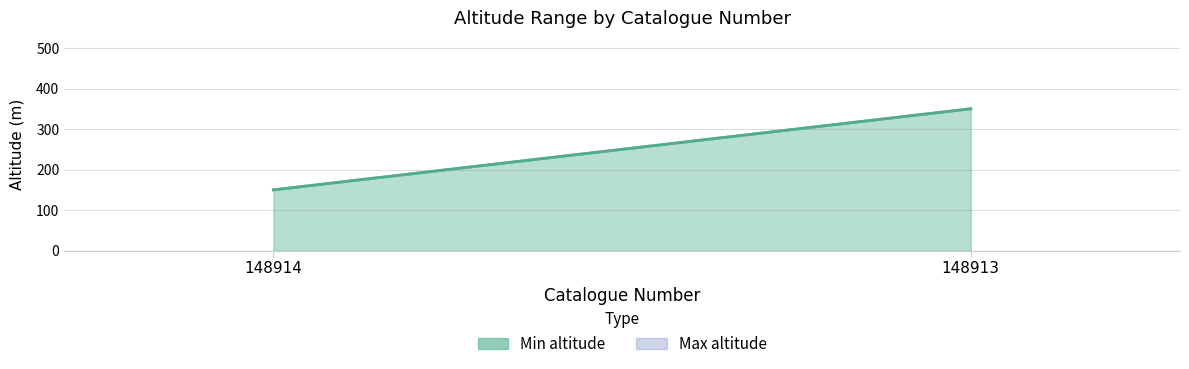

What is the greatest value displayed?

350